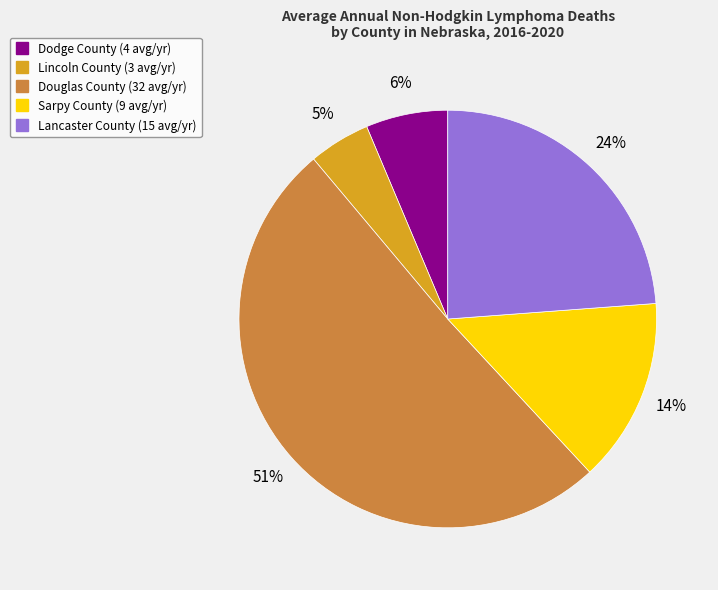

What is the majority slice?

Douglas County